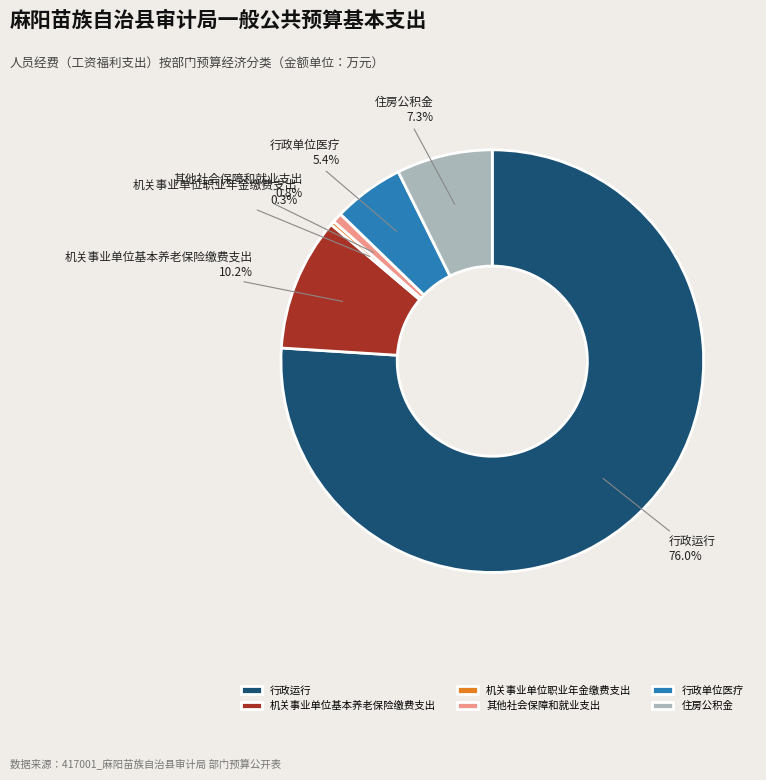

Which category accounts for the majority?

行政运行